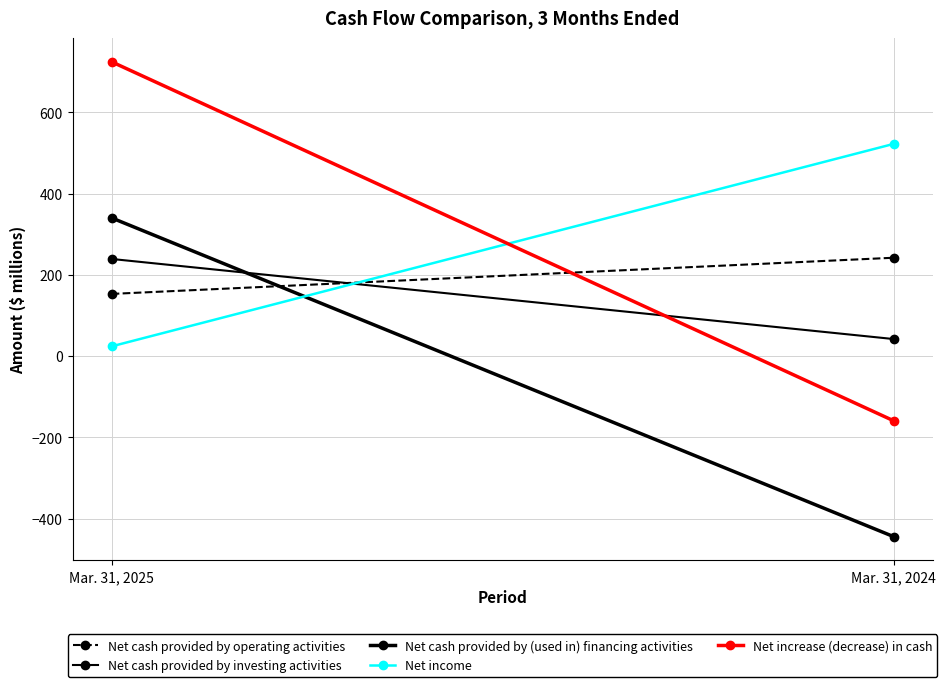

Is it true that Net cash provided by (used in) financing activities equals 592 at Mar. 31, 2025?

False